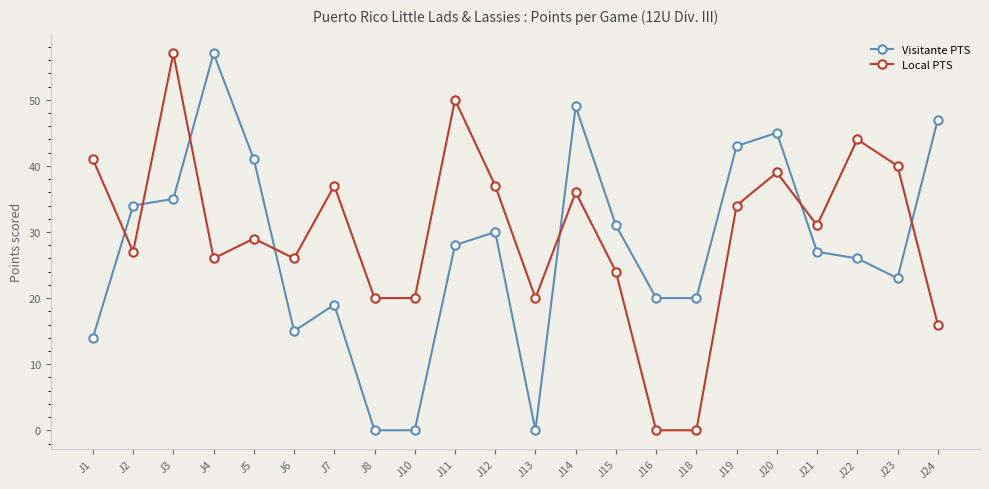

At which category does Visitante PTS reach its first local peak?

J4